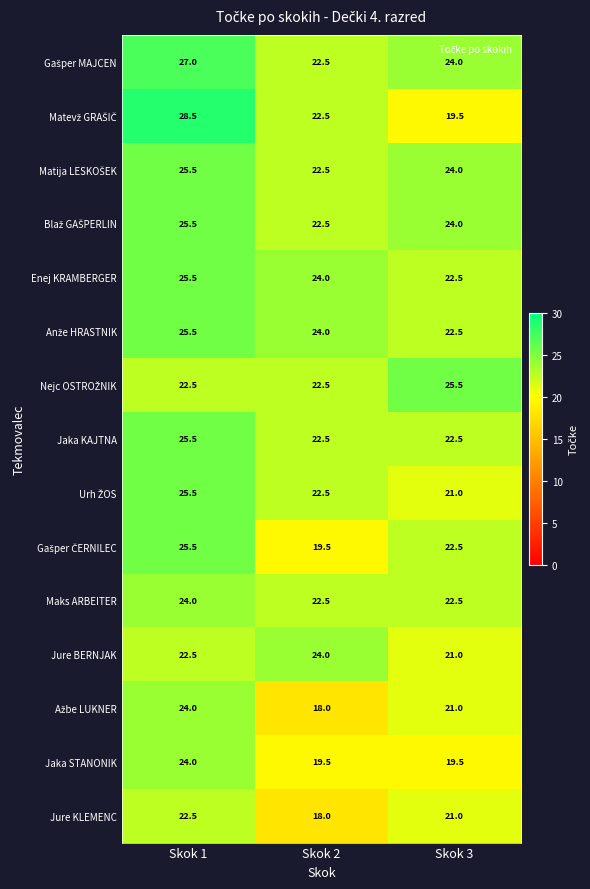

Where does the Jure BERNJAK series first go above 22?

Skok 1